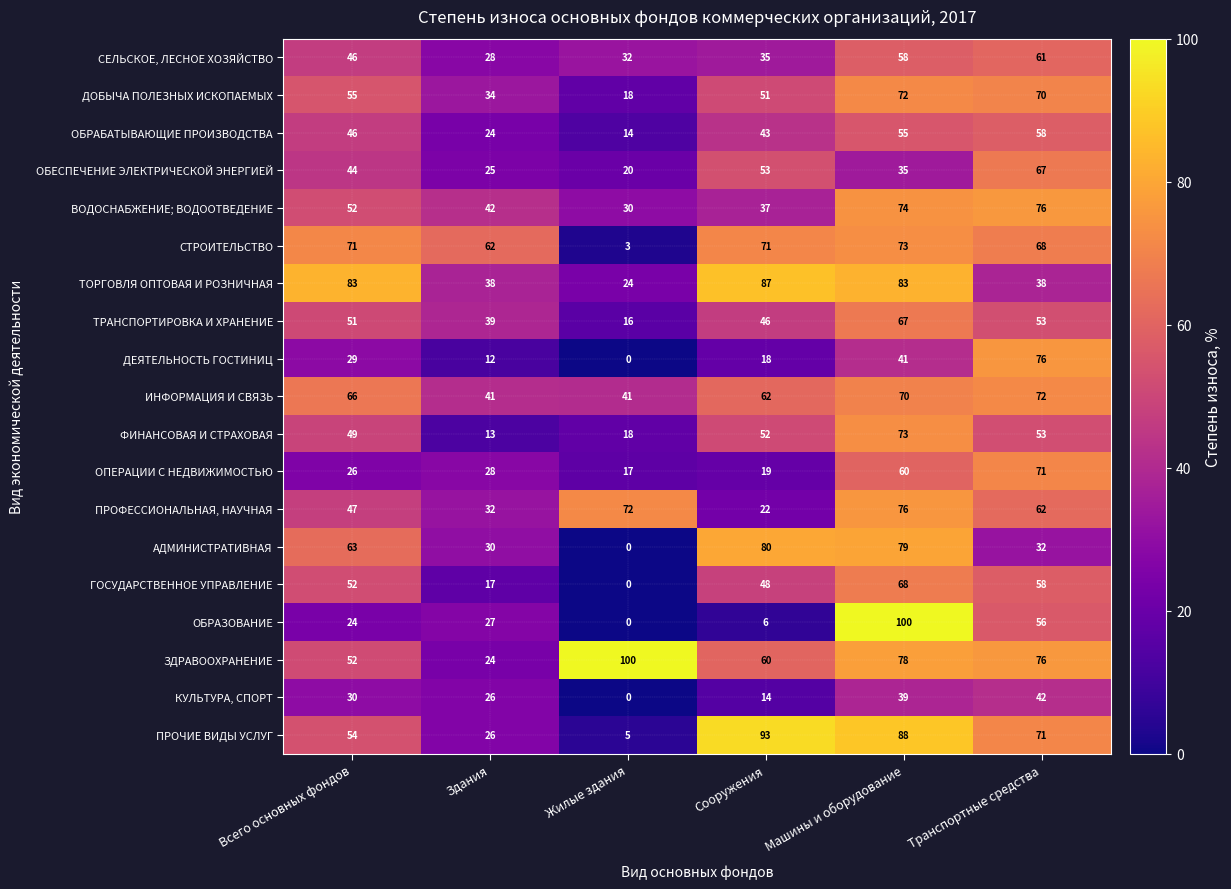

What is the difference between the highest and lowest values at Здания?

50